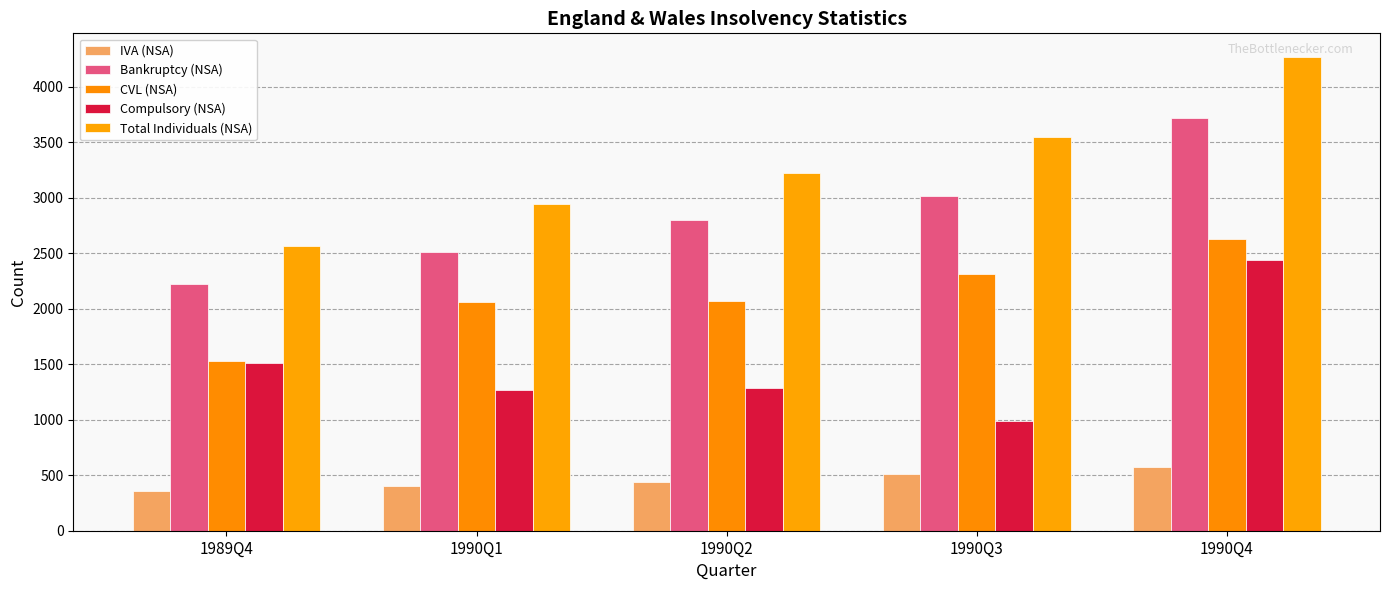

How many values in the Compulsory (NSA) series are below 1286?

2